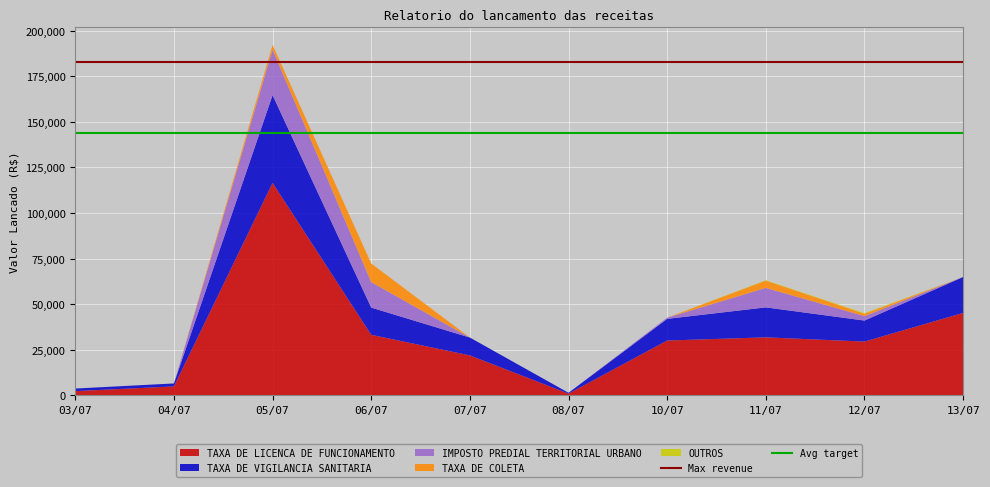

At which category is the sum across all series the highest?

05/07